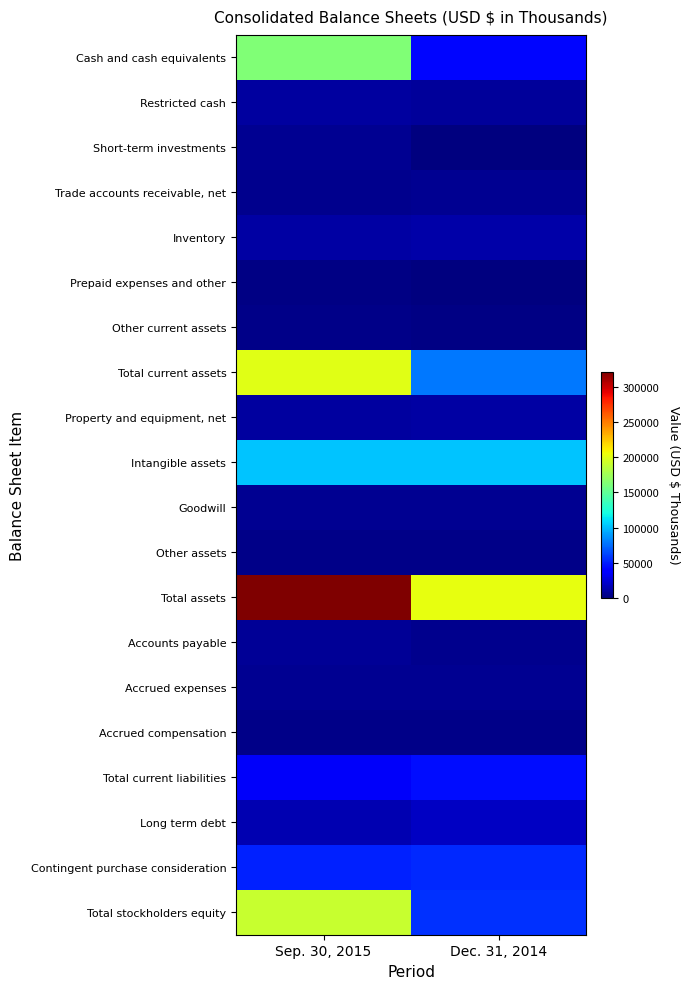

Reading right to left, list all the values displayed in this chart.

Cash and cash equivalents: Dec. 31, 2014=42205	Sep. 30, 2015=162683
Restricted cash: Dec. 31, 2014=8500	Sep. 30, 2015=10001
Short-term investments: Dec. 31, 2014=0	Sep. 30, 2015=5129
Trade accounts receivable, net: Dec. 31, 2014=6078	Sep. 30, 2015=3906
Inventory: Dec. 31, 2014=11444	Sep. 30, 2015=10341
Prepaid expenses and other: Dec. 31, 2014=457	Sep. 30, 2015=1579
Other current assets: Dec. 31, 2014=2098	Sep. 30, 2015=3203
Total current assets: Dec. 31, 2014=77978	Sep. 30, 2015=200624
Property and equipment, net: Dec. 31, 2014=10618	Sep. 30, 2015=9537
Intangible assets: Dec. 31, 2014=102500	Sep. 30, 2015=102500
Goodwill: Dec. 31, 2014=6234	Sep. 30, 2015=6234
Other assets: Dec. 31, 2014=2832	Sep. 30, 2015=2664
Total assets: Dec. 31, 2014=202835	Sep. 30, 2015=321563
Accounts payable: Dec. 31, 2014=4742	Sep. 30, 2015=6328
Accrued expenses: Dec. 31, 2014=6016	Sep. 30, 2015=5336
Accrued compensation: Dec. 31, 2014=3157	Sep. 30, 2015=2880
Total current liabilities: Dec. 31, 2014=44237	Sep. 30, 2015=35026
Long term debt: Dec. 31, 2014=19242	Sep. 30, 2015=14750
Contingent purchase consideration: Dec. 31, 2014=53000	Sep. 30, 2015=51100
Total stockholders equity: Dec. 31, 2014=55279	Sep. 30, 2015=189814